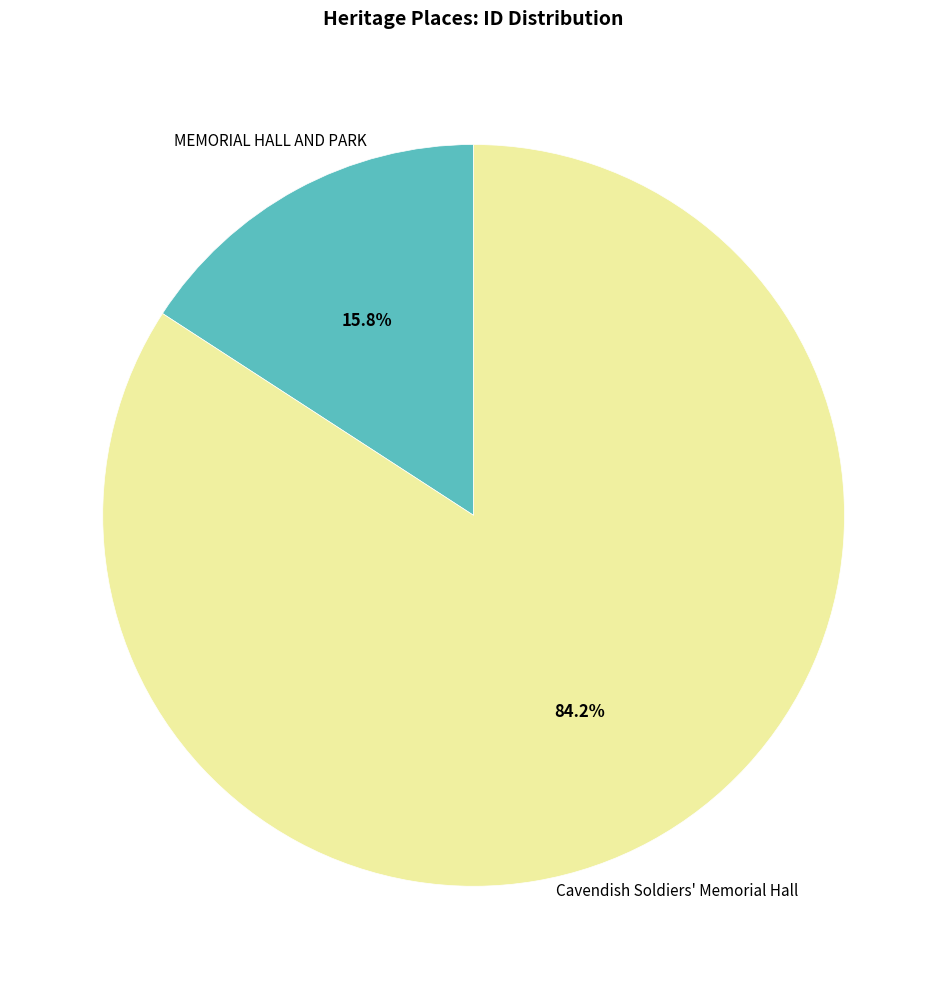

Does any single category account for the majority?

Yes